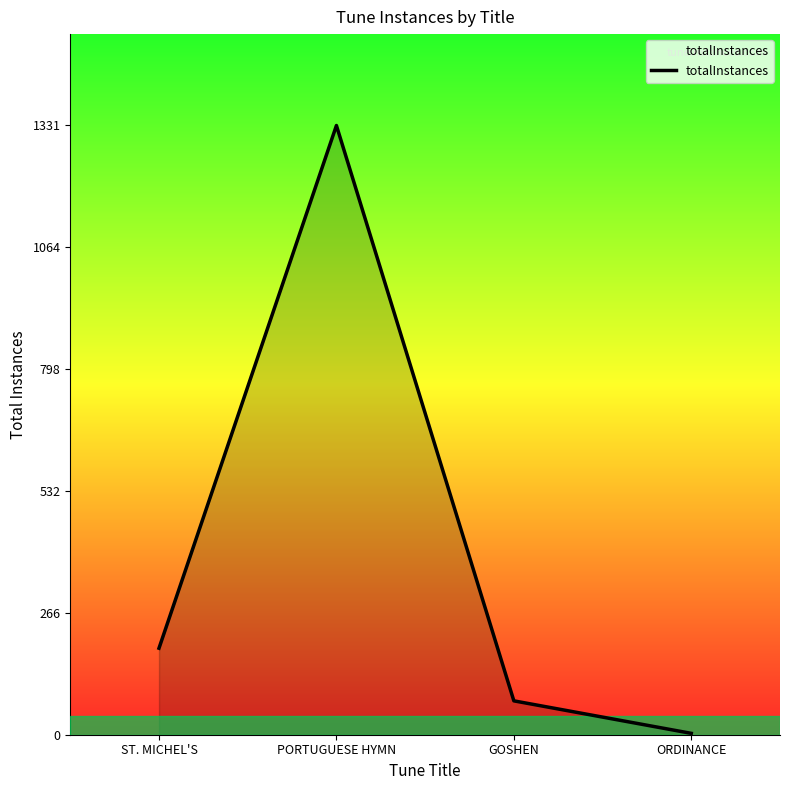

The value at ST. MICHEL'S is 189. True or false?

True